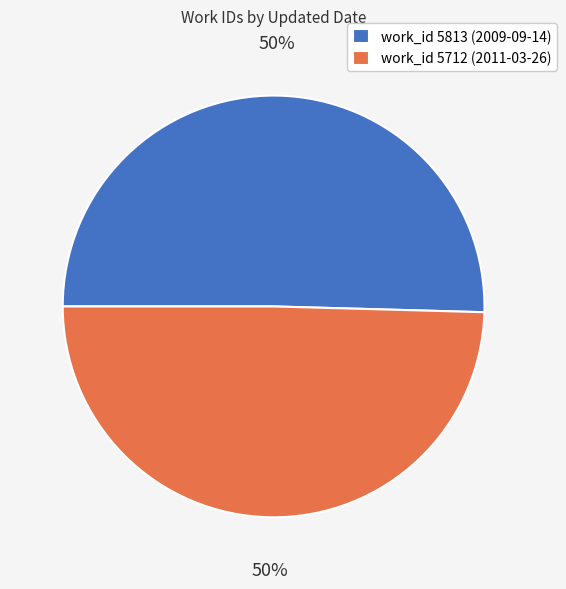

To the nearest percent, what is the combined percentage of work_id 5813 (2009-09-14) and work_id 5712 (2011-03-26)?

100%